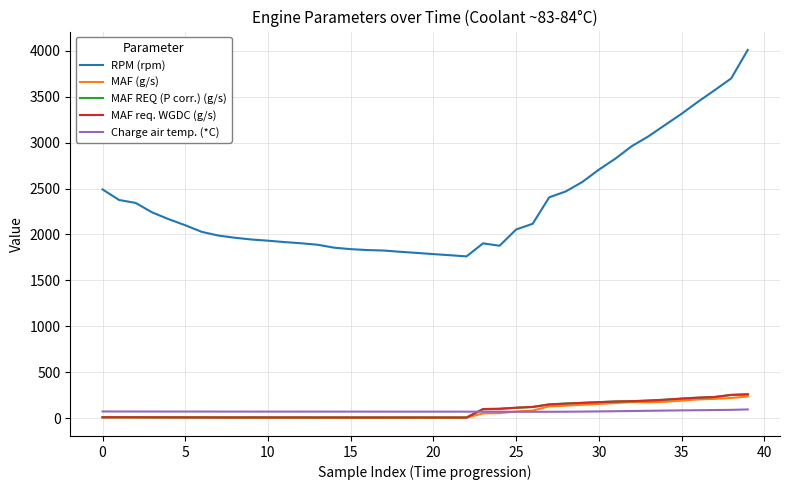

Which series has the widest spread of values?

RPM (rpm)